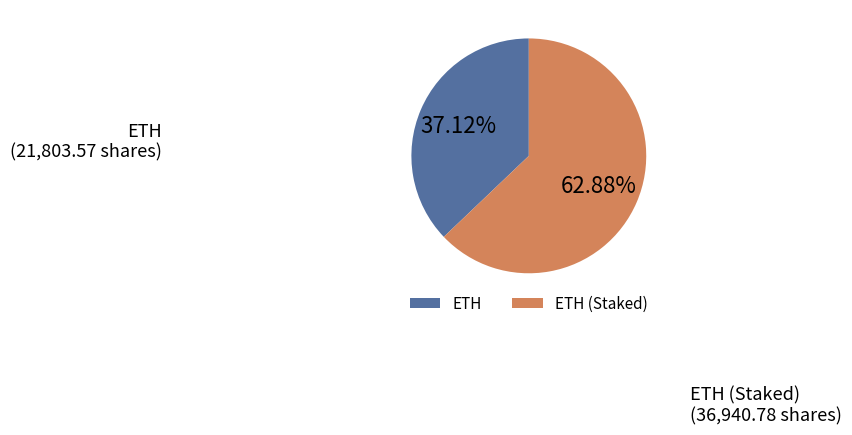

What percentage is the ETH slice, to the nearest percent?

37%